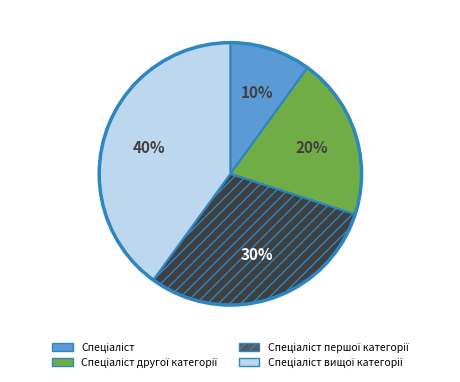

Count the number of slices in the pie.

4